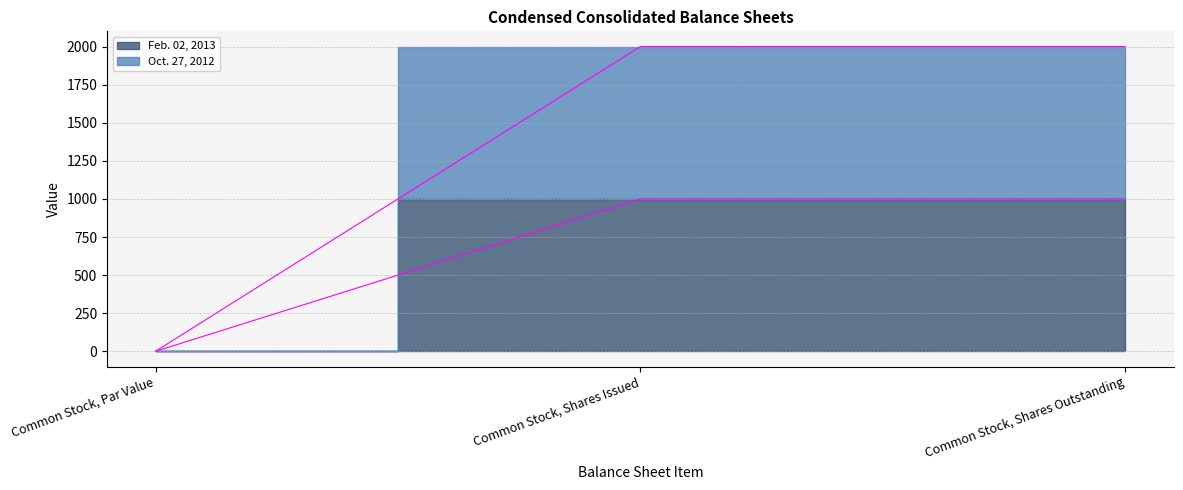

List the series in order of their peak value, highest first.

Oct. 27, 2012, Feb. 02, 2013